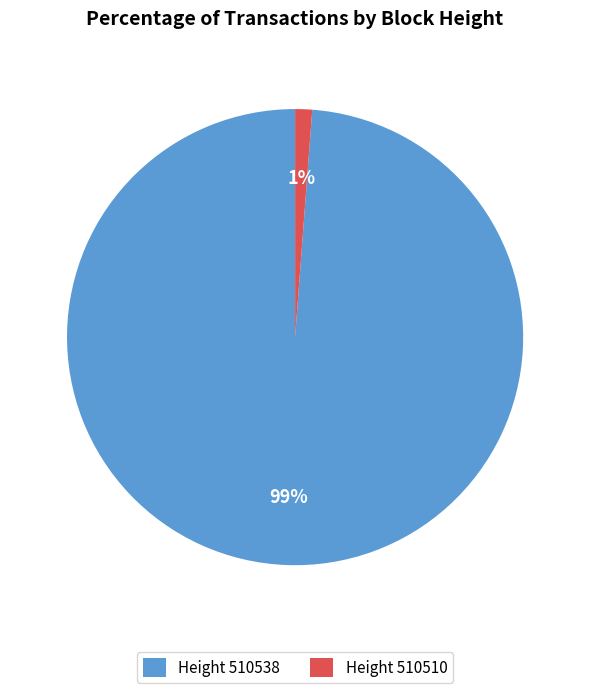

Which category has the biggest portion of the pie?

Height 510538